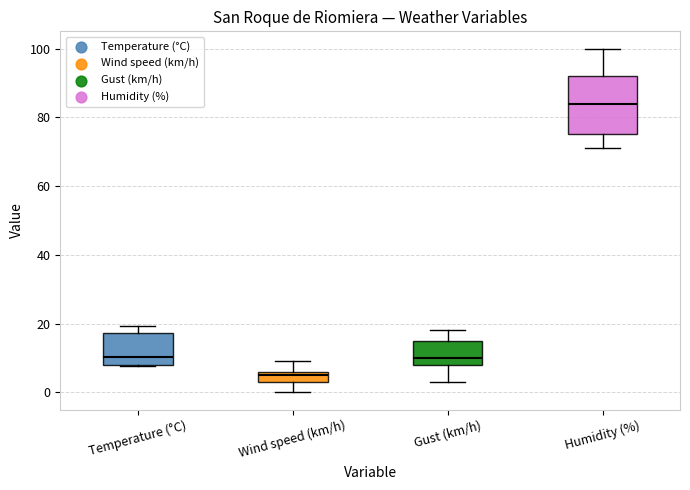

Reading left to right, read every box against the y-axis: the position of its median line, the range the box covers, and the ends of its whiskers. The values are not printed on the chart, so give them approximately, as read against the axis.

Temperature (°C): median 10, box 8 to 18, whiskers 8 to 20
Wind speed (km/h): median 6 (just below the box's upper edge), box 4 to 6, whiskers 0 to 10
Gust (km/h): median 10, box 8 to 16, whiskers 4 to 18
Humidity (%): median 84, box 76 to 92, whiskers 72 to 100